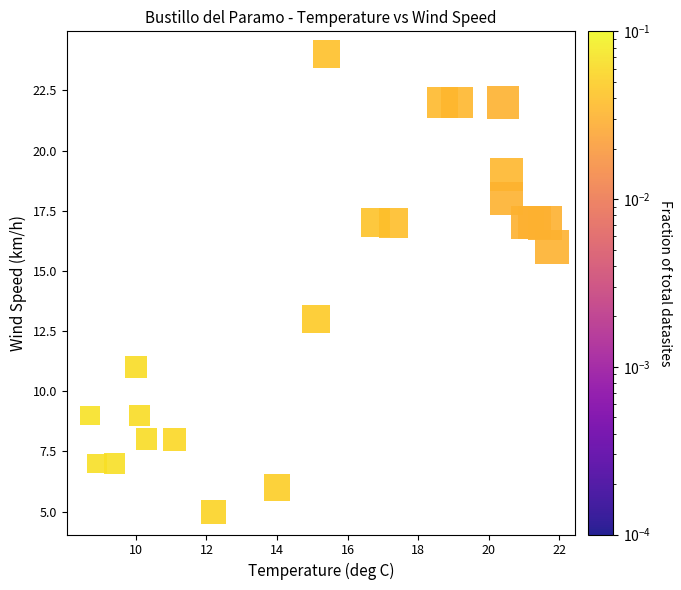

What is the range of Y values (max minus min)?

19